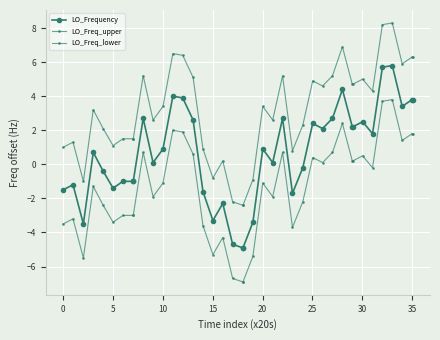

True or false: LO_Frequency and LO_Freq_lower cross at least once.

False